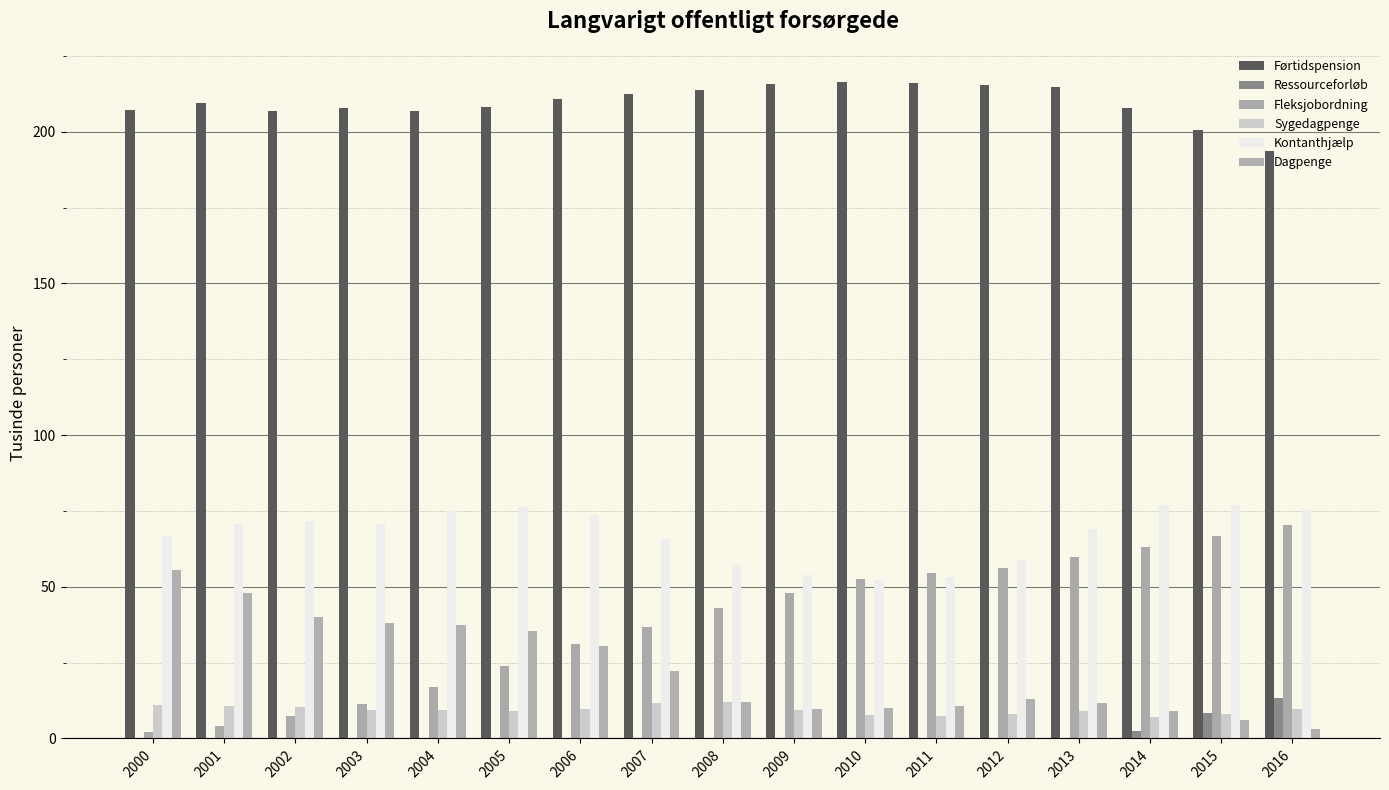

How many groups of bars are there?

17